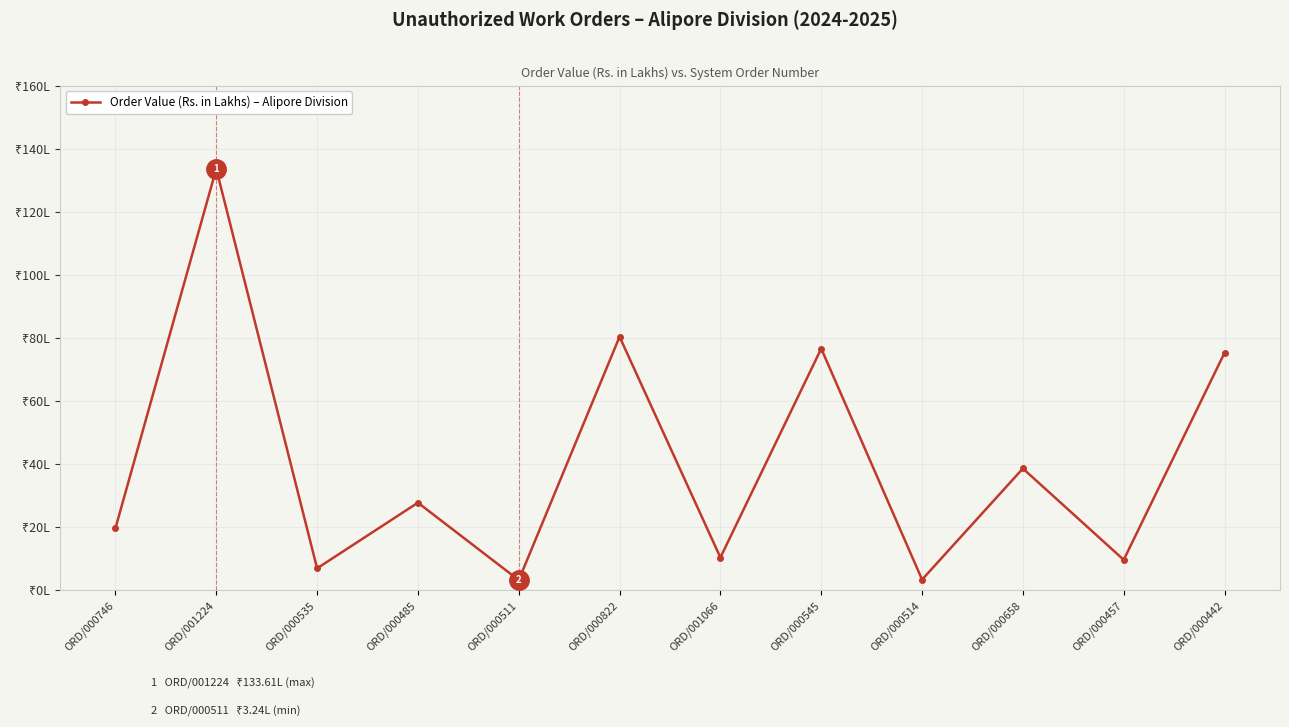

What is the average value?

40.5